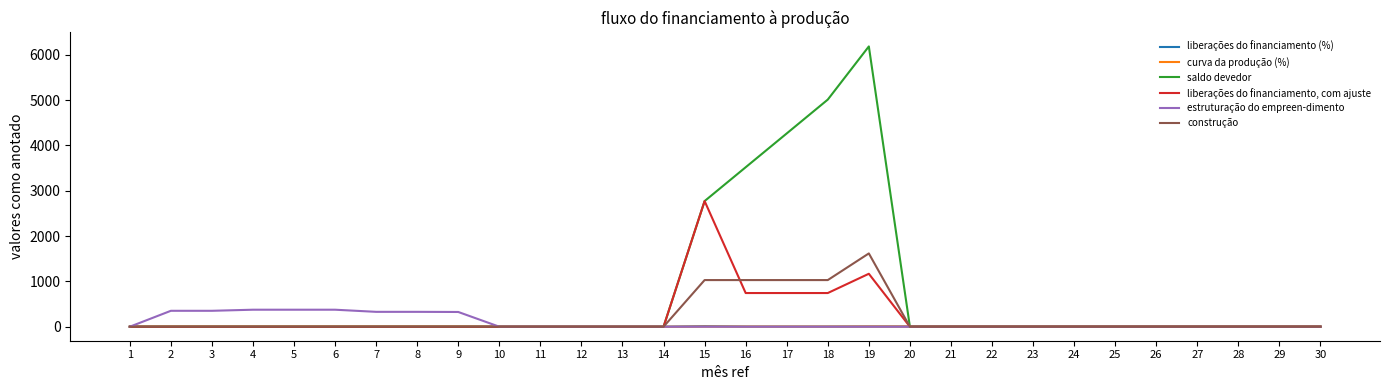

The value of saldo devedor at 24 is 3405.4. True or false?

False